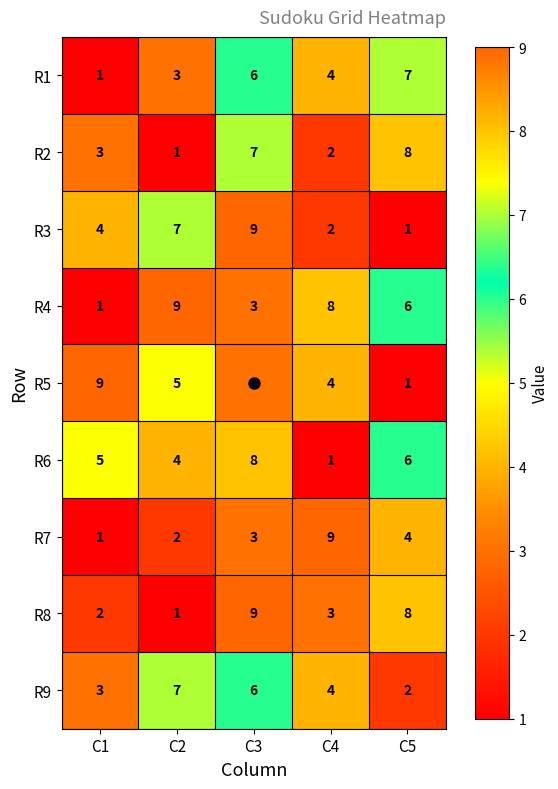

The R8 series shows 2 at C1. True or false?

True